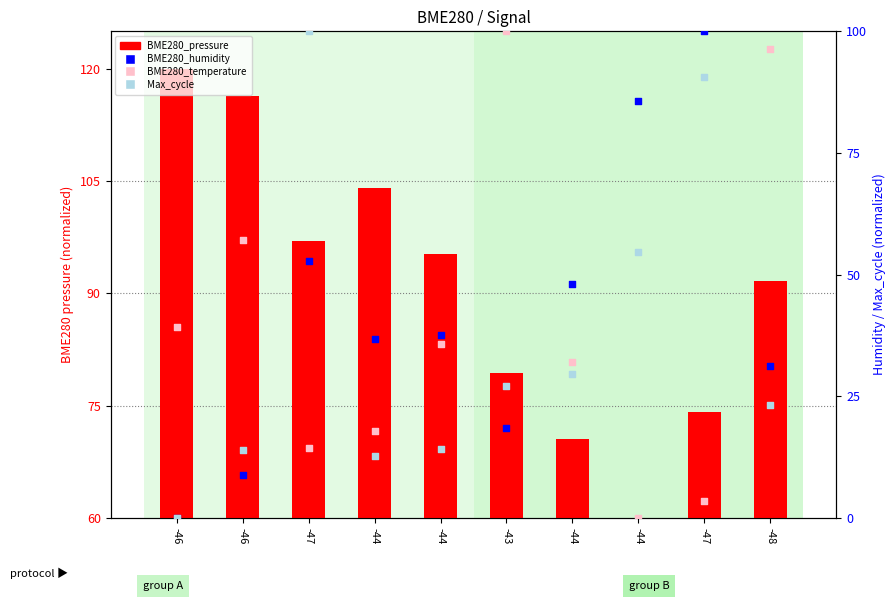

At which category is the sum across all series the highest?

-47